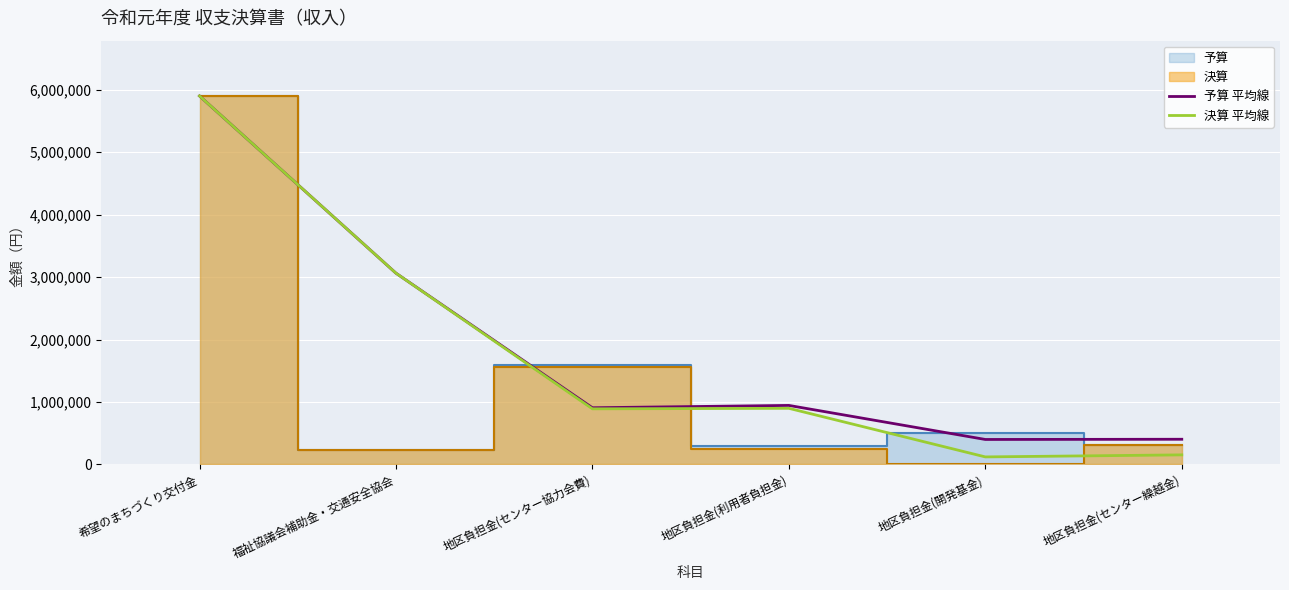

Rank the series by their maximum value, from lowest to highest.

予算 平均線, 決算 平均線